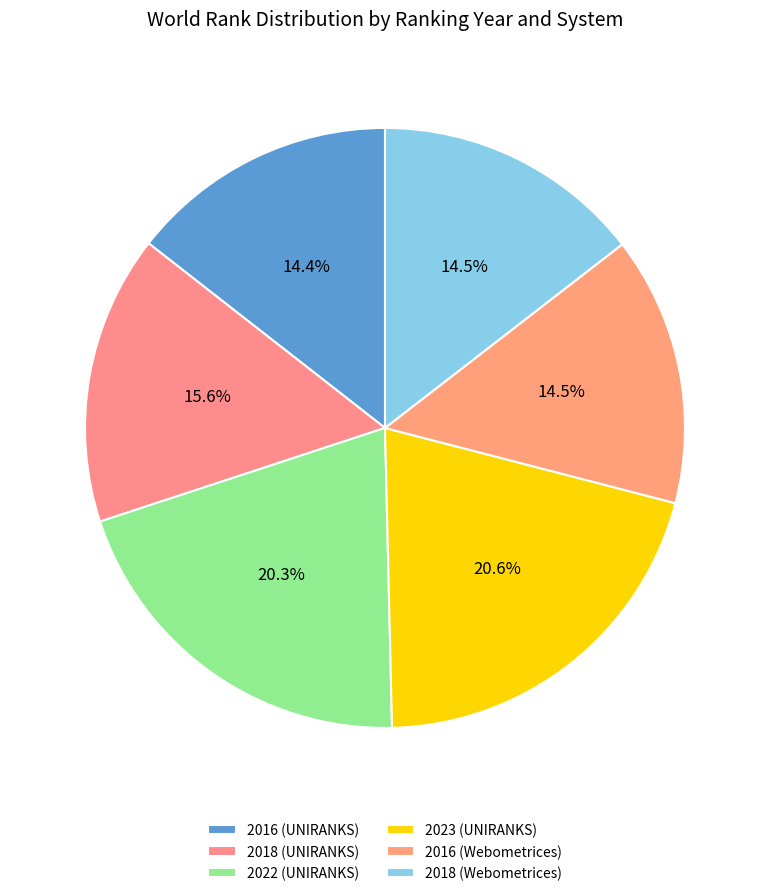

To the nearest percent, what is the difference between the largest and smallest slice percentages?

6%